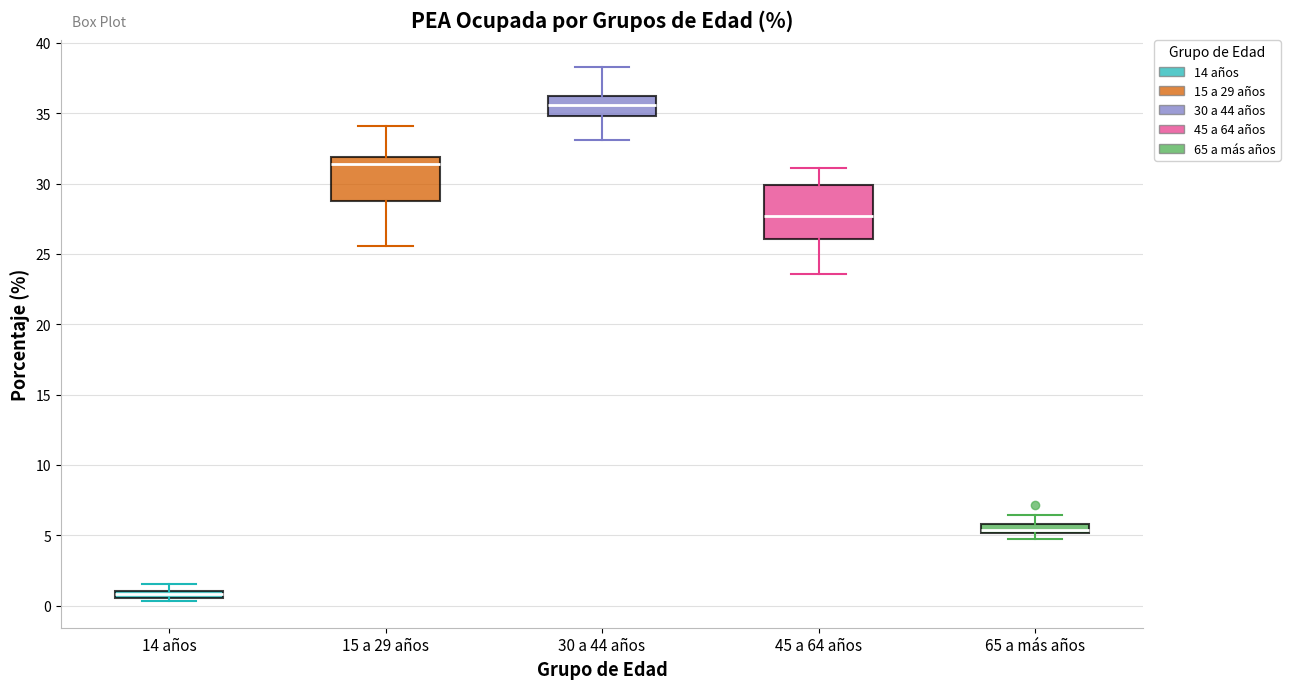

Which box's median line is the lowest?

14 años